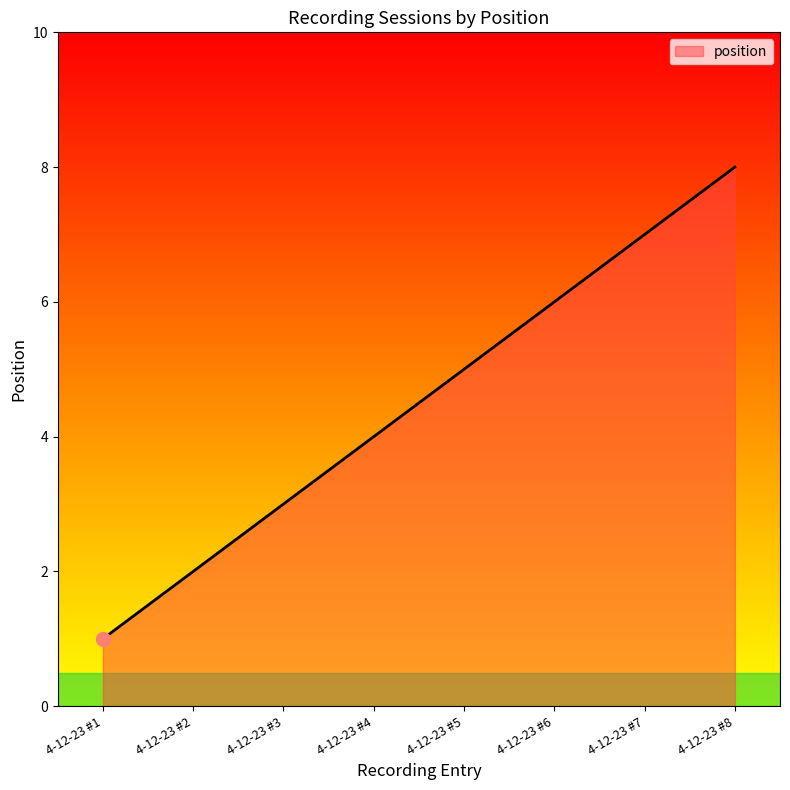

What is the approximate value at 4-12-23 #3?

3